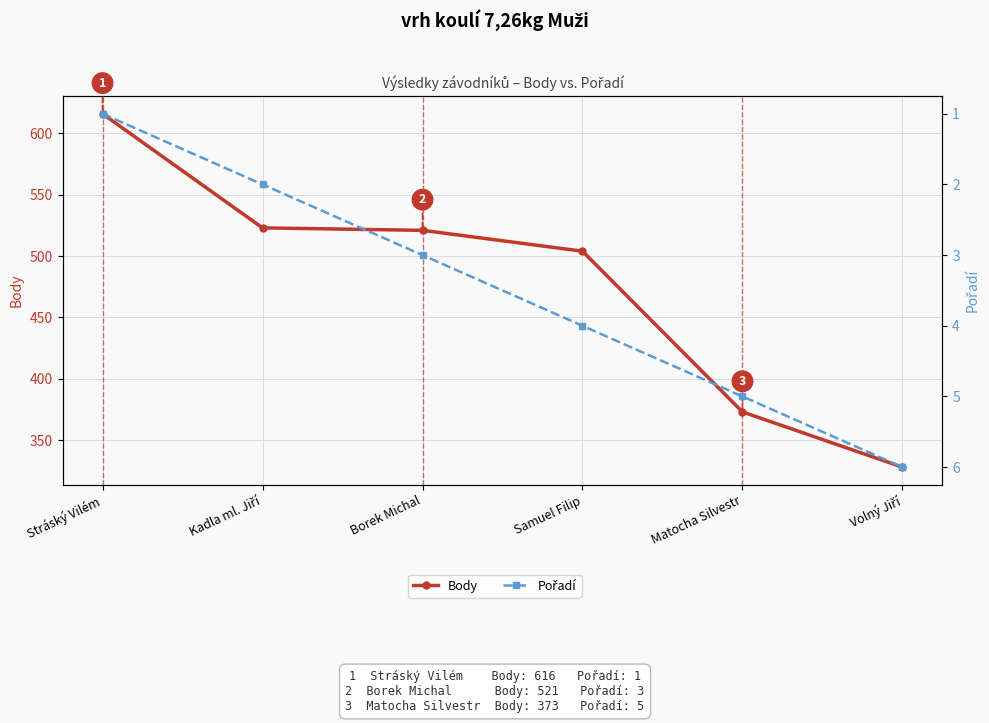

At how many categories does at least one series exceed 224?

6